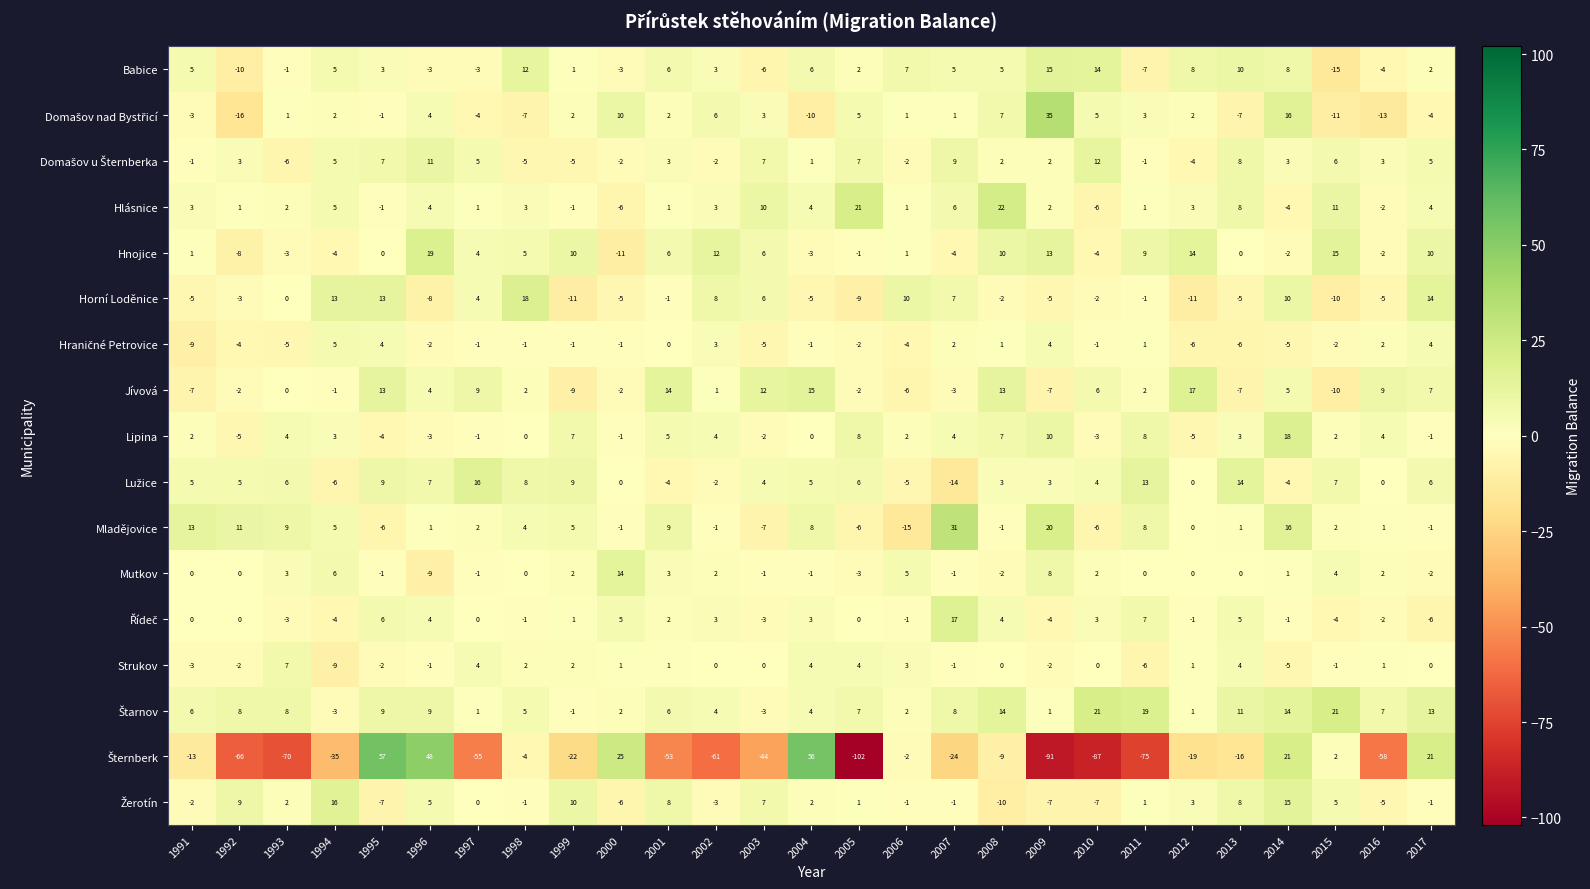

At which category does the chart reach its minimum across all series?

2005